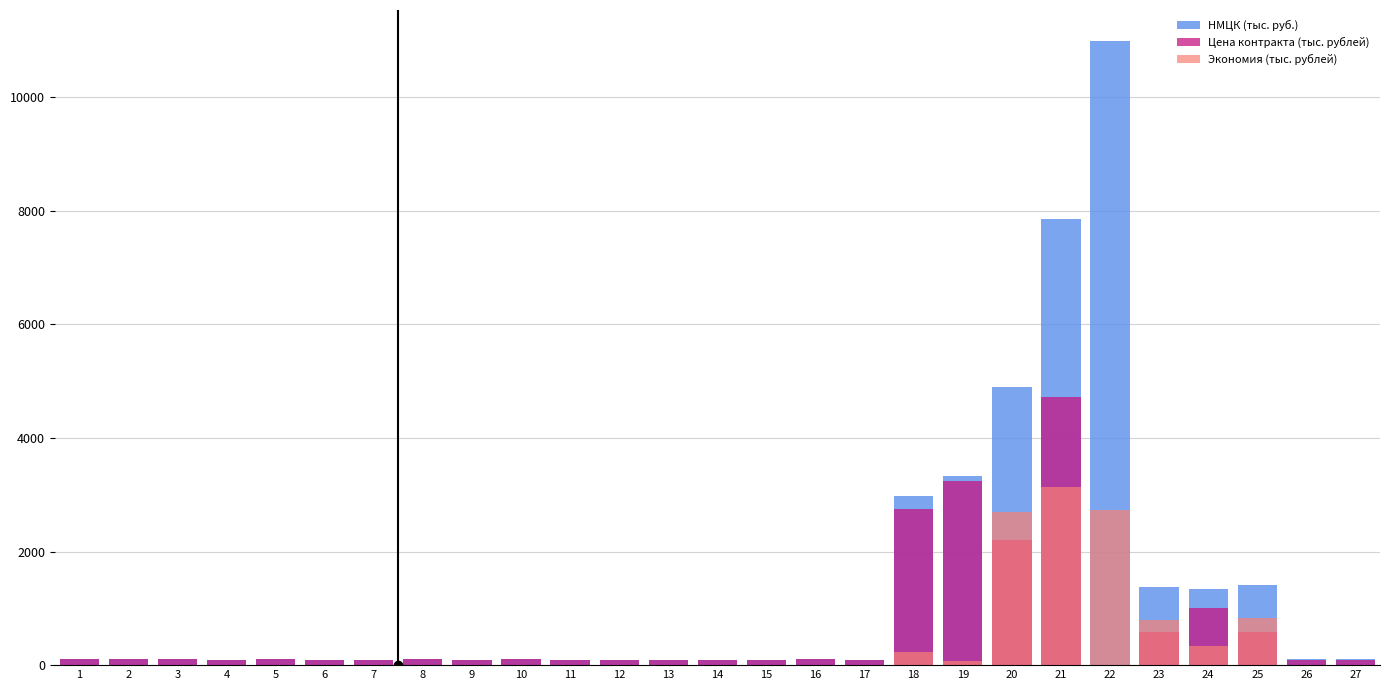

What is the maximum value for Экономия (тыс. рублей)?

3144.8